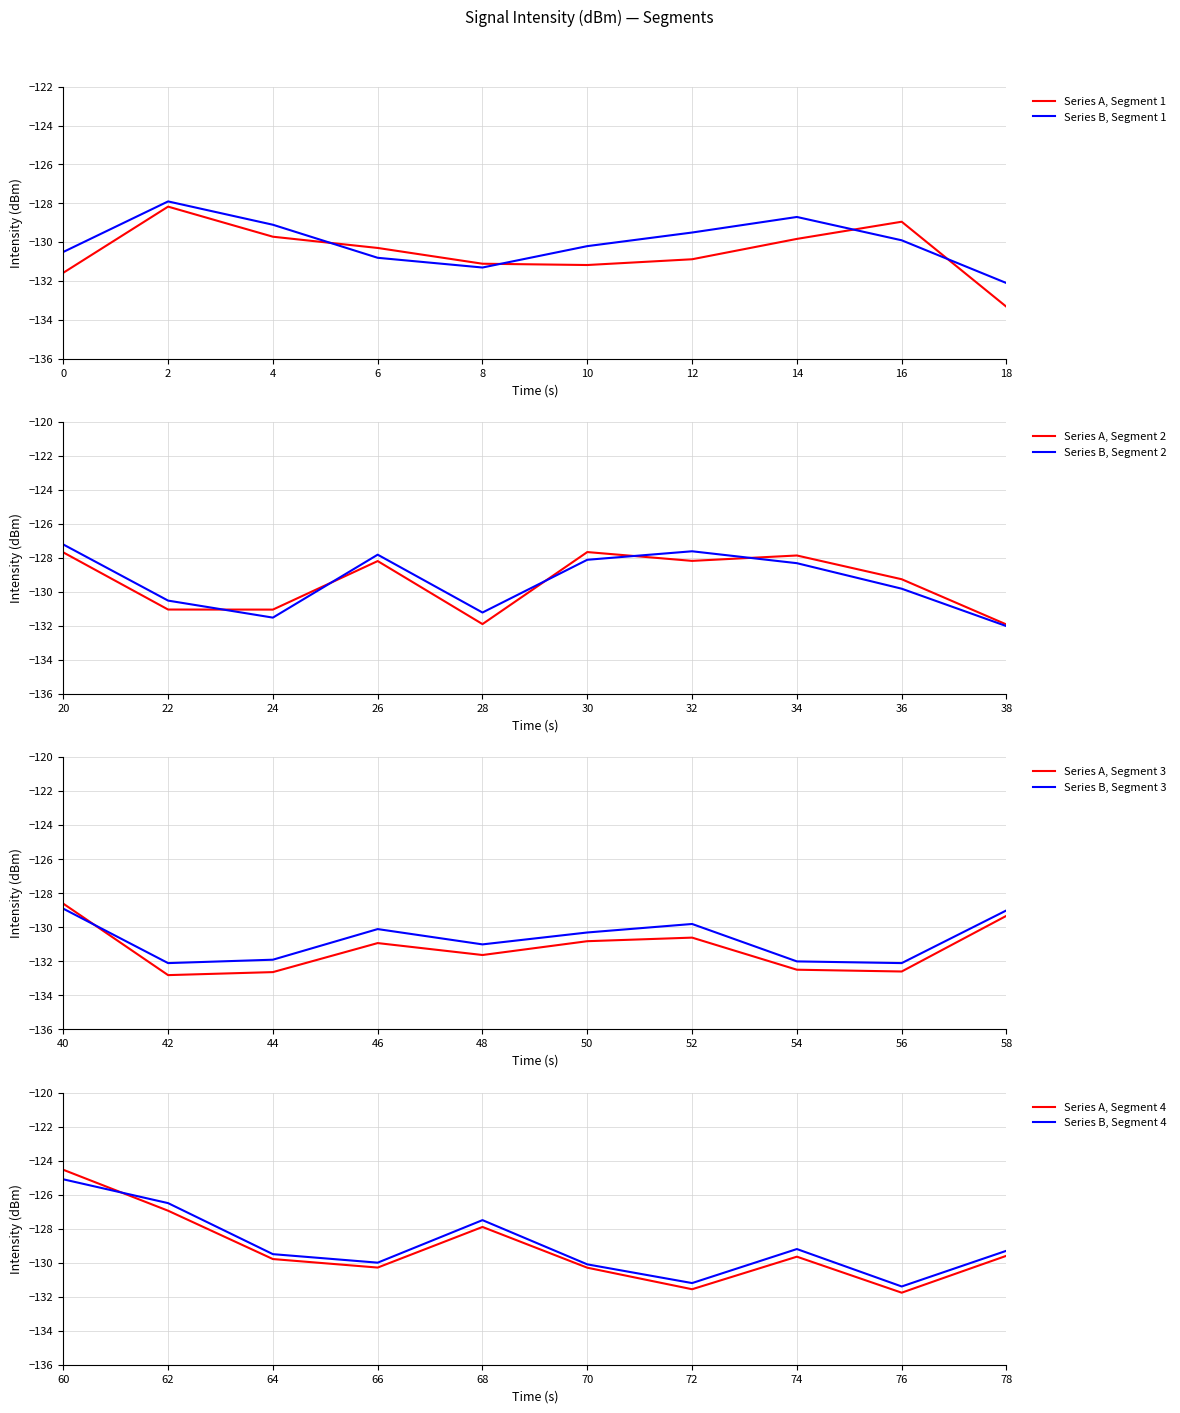

What is the value of the intensity_min2 point at the 9th from the left?

-129.9